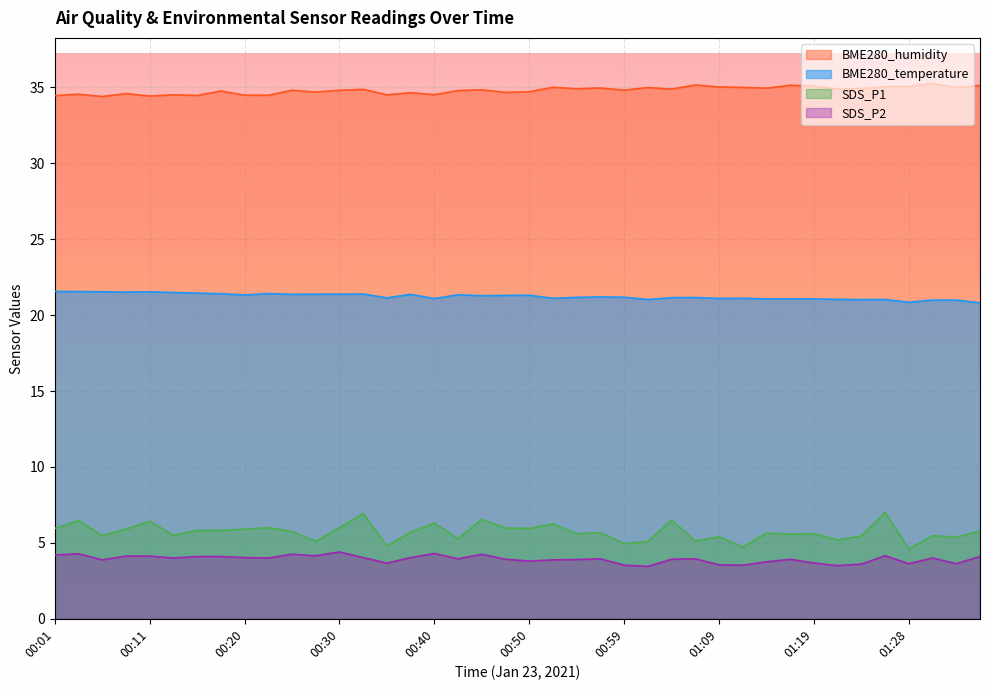

Reading right to left, extract all data points from this chart.

BME280_temperature: 20.8	21.0	21.0	20.9	21.0	21.0	21.0	21.1	21.1	21.1	21.1	21.1	21.2	21.1	21.0	21.2	21.2	21.2	21.1	21.3	21.3	21.3	21.3	21.1	21.4	21.1	21.4	21.4	21.4	21.4	21.4	21.3	21.4	21.4	21.5	21.5	21.5	21.5	21.6	21.6
BME280_humidity: 35.1	35.0	35.3	35.1	35.0	34.9	34.9	35.1	35.1	35.0	35.0	35.0	35.2	34.9	35.0	34.8	35.0	34.9	35.0	34.7	34.7	34.8	34.8	34.5	34.6	34.5	34.9	34.8	34.7	34.8	34.5	34.5	34.8	34.5	34.5	34.4	34.6	34.4	34.5	34.5
SDS_P1: 5.8	5.4	5.5	4.6	7.0	5.5	5.2	5.6	5.6	5.7	4.7	5.4	5.1	6.5	5.1	5.0	5.7	5.6	6.2	6.0	6.0	6.5	5.3	6.3	5.7	4.8	6.9	6.0	5.1	5.8	6.0	5.9	5.8	5.8	5.5	6.4	5.9	5.5	6.5	6.0
SDS_P2: 4.1	3.6	4.0	3.6	4.2	3.6	3.5	3.7	3.9	3.8	3.5	3.5	4.0	3.9	3.5	3.5	4.0	3.9	3.9	3.8	3.9	4.2	4.0	4.3	4.0	3.7	4.0	4.4	4.2	4.2	4.0	4.0	4.1	4.1	4.0	4.1	4.1	3.9	4.3	4.2